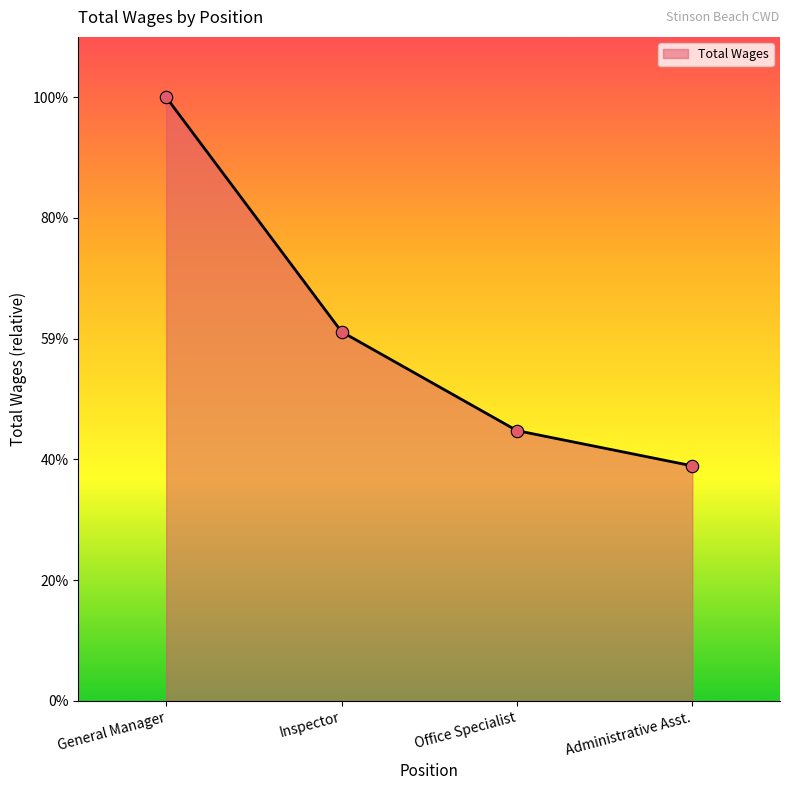

Between Inspector and Office Specialist, which is larger?

Inspector